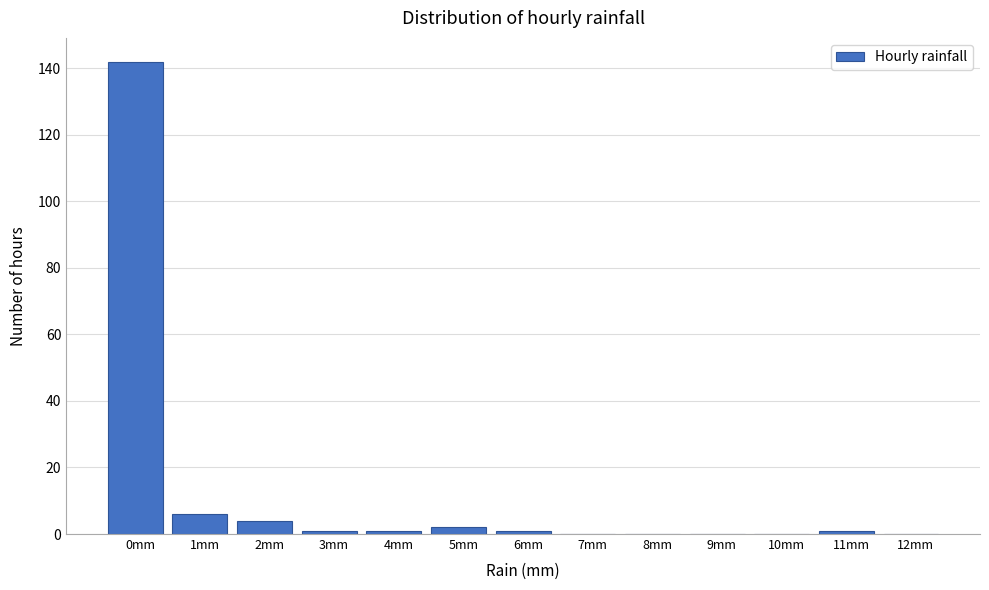

Reading left to right, what are all the values shown in this chart?

0mm=142	1mm=6	2mm=4	3mm=1	4mm=1	5mm=2	6mm=1	7mm=0	8mm=0	9mm=0	10mm=0	11mm=1	12mm=0